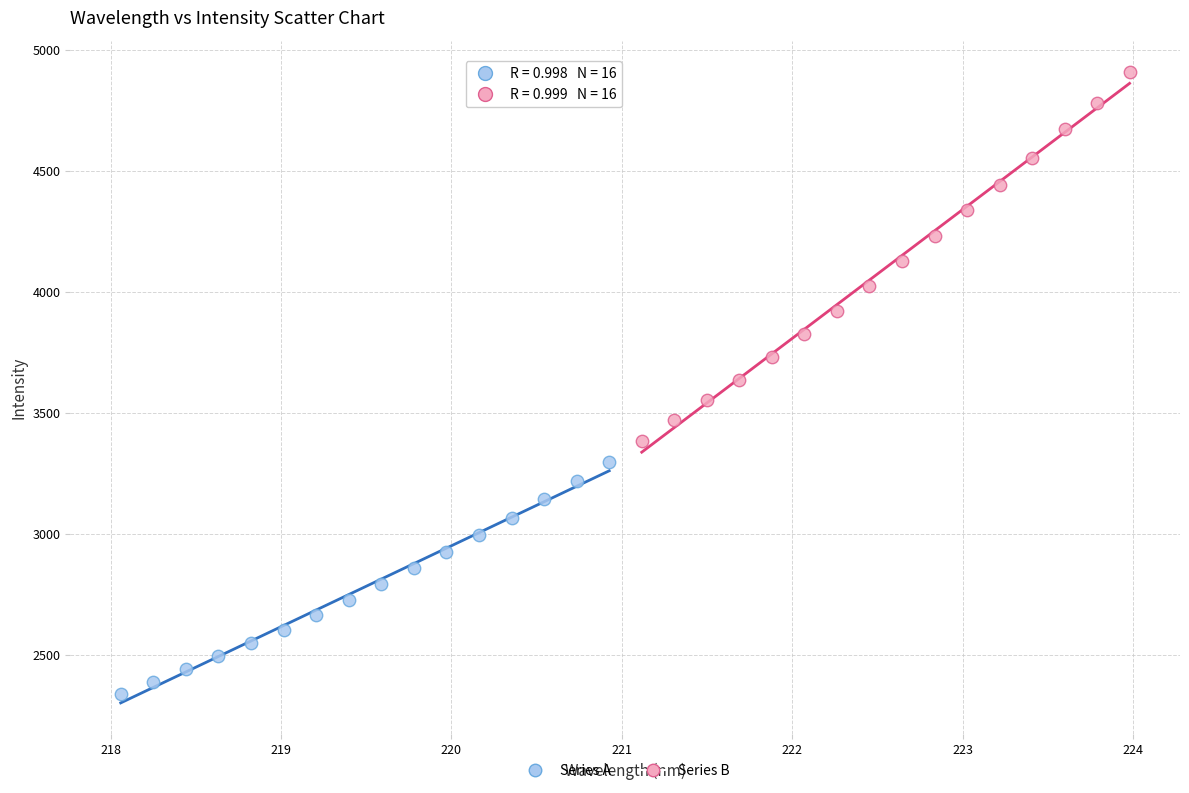

Which series has the widest spread of Y values?

Series B